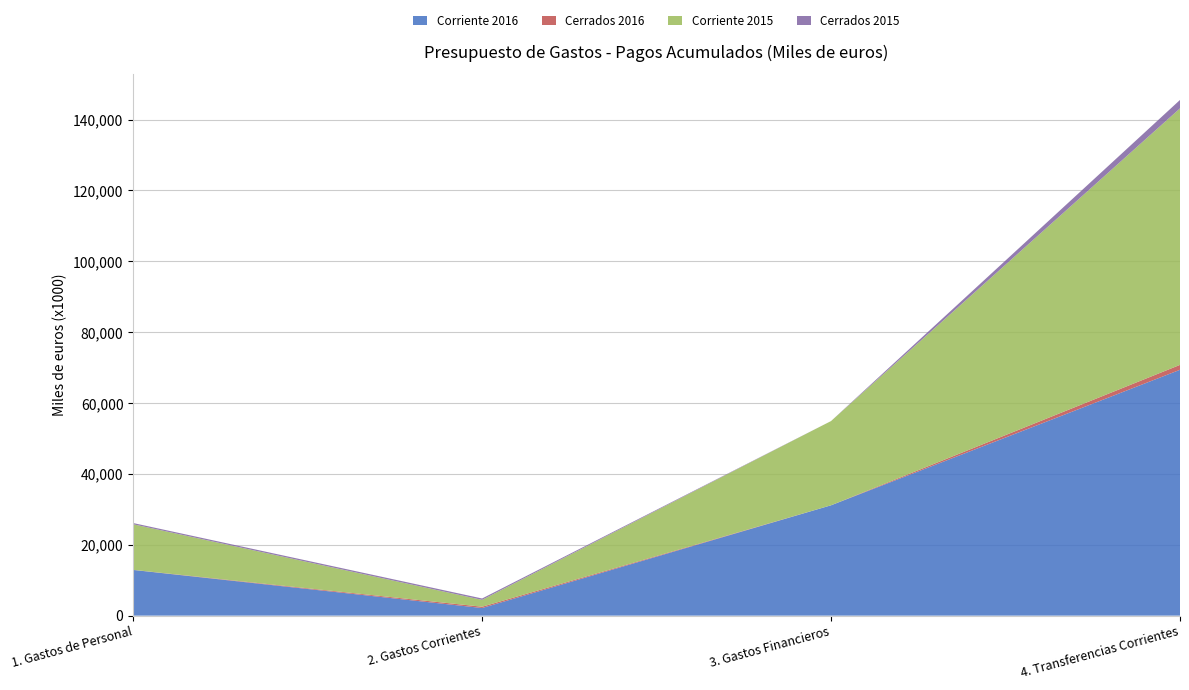

Reading left to right, extract all data points from this chart.

Corriente 2016: 1. Gastos de Personal=12898760	2. Gastos Corrientes=2146810	3. Gastos Financieros=31140957	4. Transferencias Corrientes=69384412
Cerrados 2016: 1. Gastos de Personal=22238	2. Gastos Corrientes=366569	3. Gastos Financieros=526	4. Transferencias Corrientes=1386323
Corriente 2015: 1. Gastos de Personal=12870828	2. Gastos Corrientes=1935367	3. Gastos Financieros=23775889	4. Transferencias Corrientes=72400759
Cerrados 2015: 1. Gastos de Personal=341031	2. Gastos Corrientes=391929	3. Gastos Financieros=626	4. Transferencias Corrientes=2372284